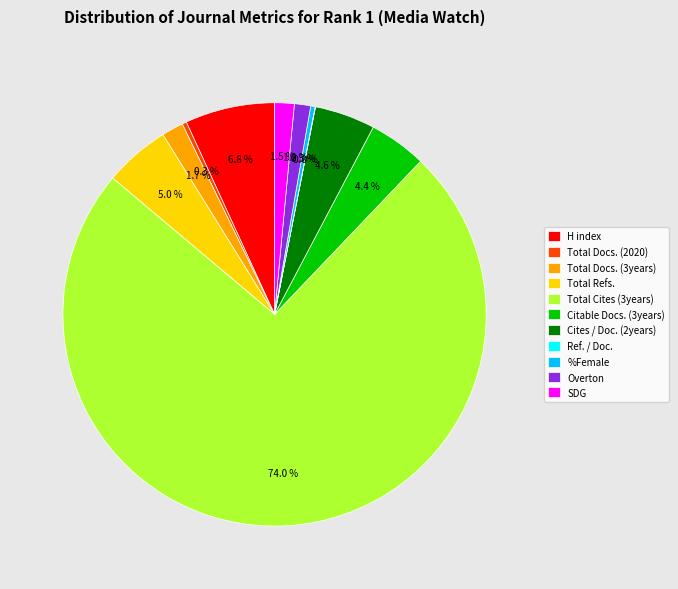

Which has a higher value, Total Refs. or Total Cites (3years)?

Total Cites (3years)